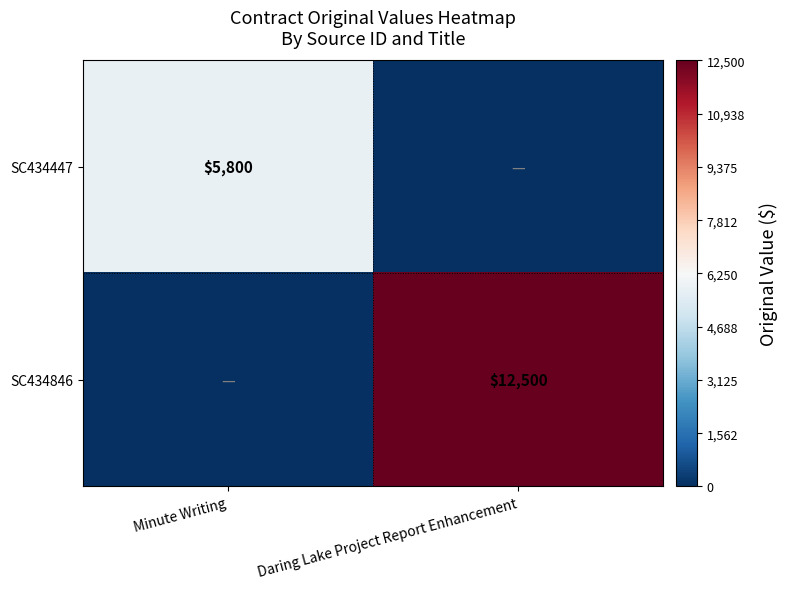

The value of SC434447 at Minute Writing is 2046. True or false?

False